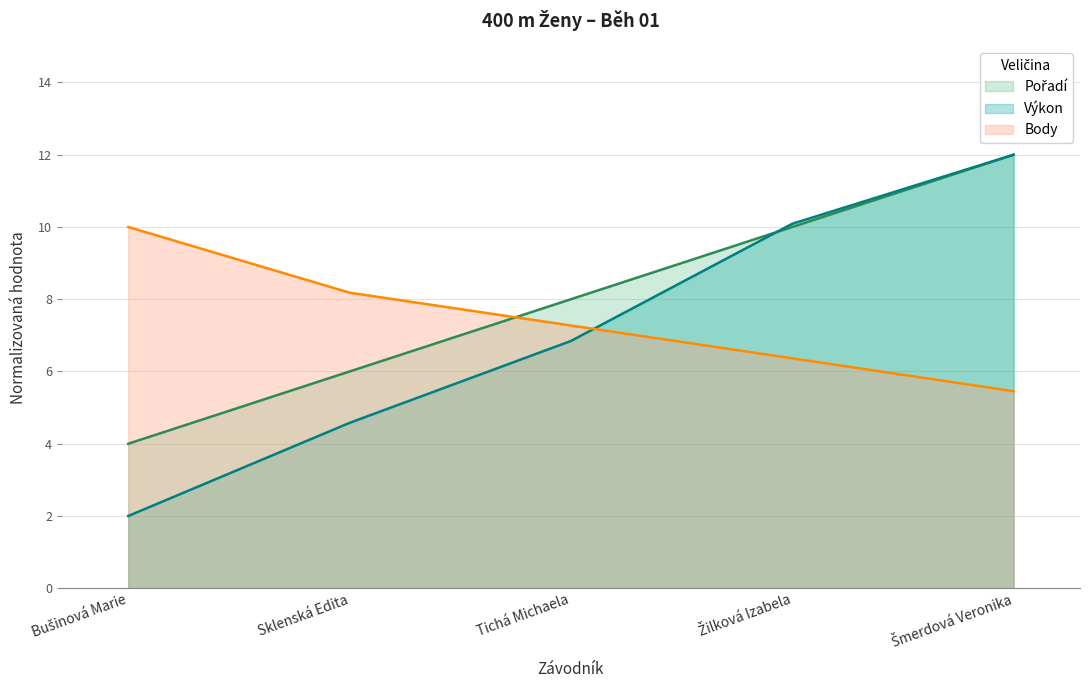

Which series changed the most between Sklenská Edita and Tichá Michaela?

Výkon